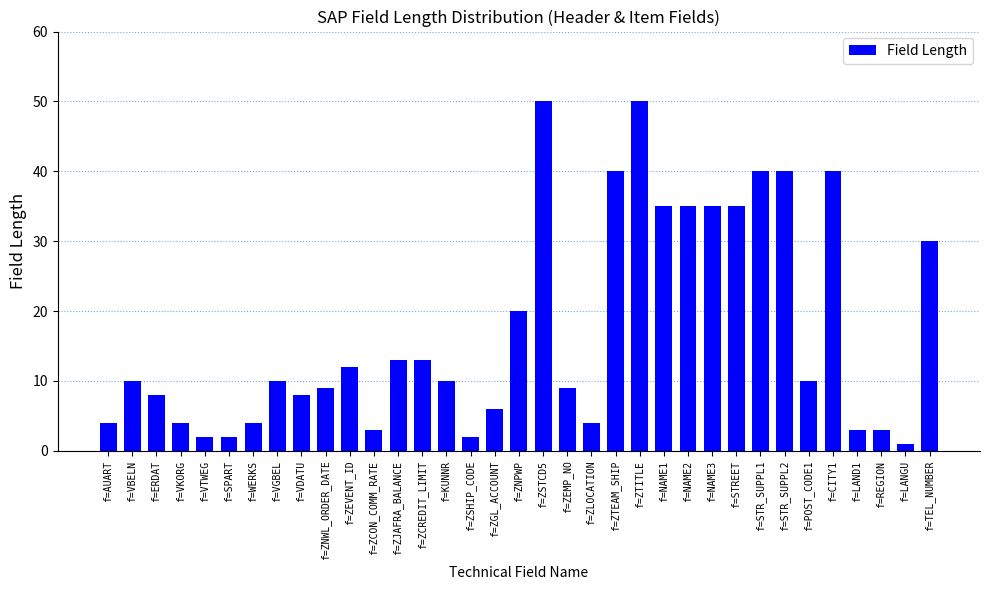

True or false: the data shows 20 at f=ZNPWP.

True